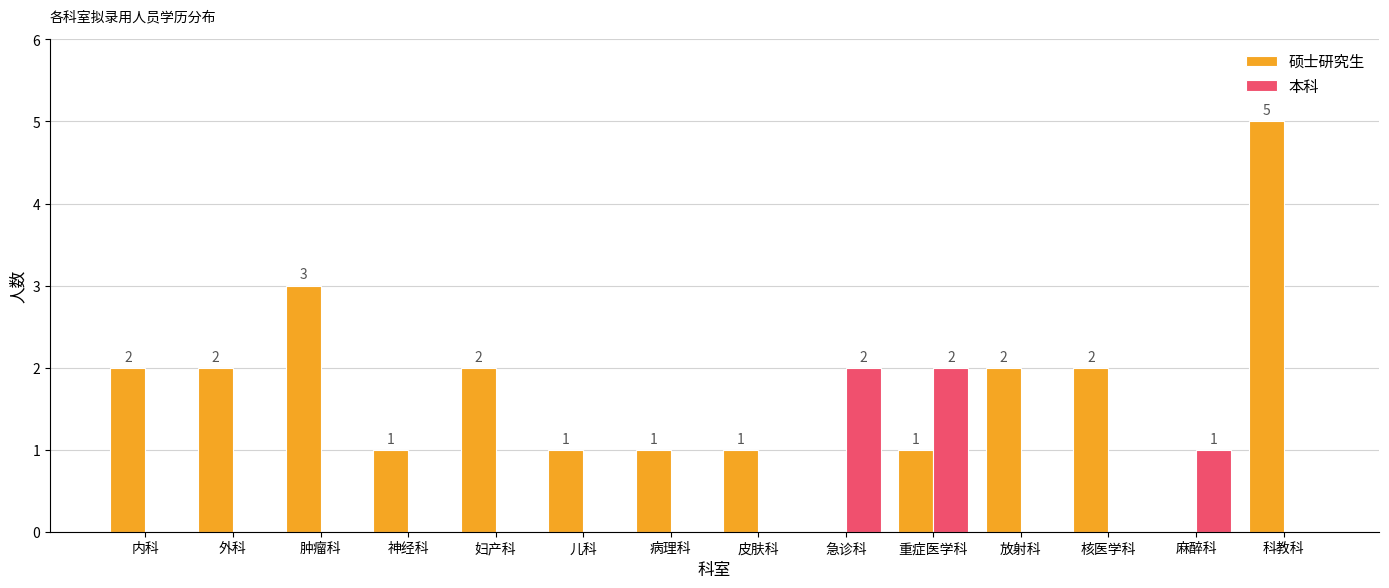

How many groups of bars are there?

14